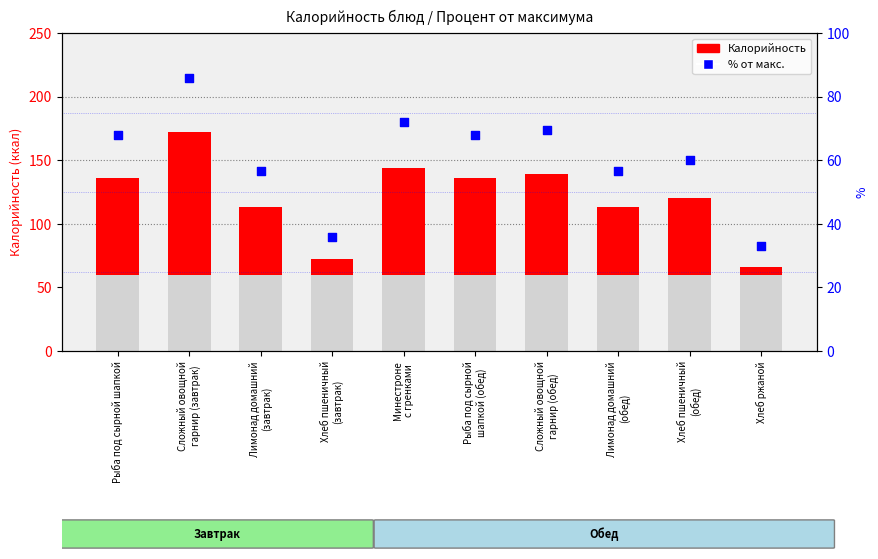

At how many categories does at least one series exceed 40?

8